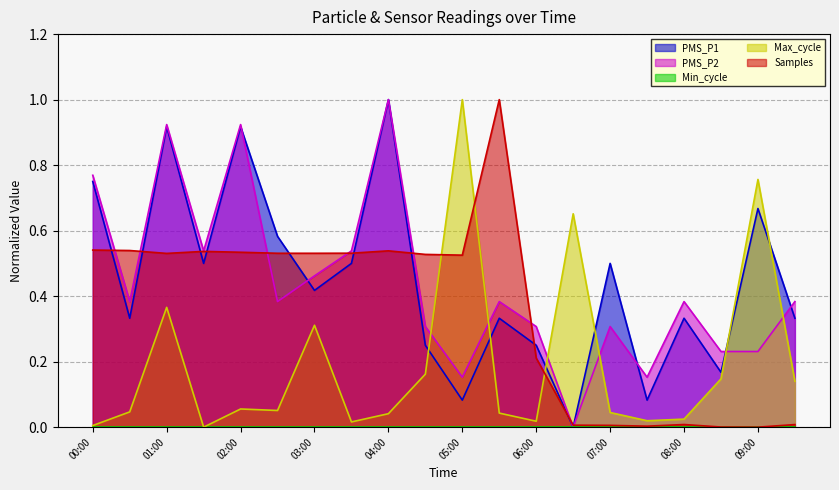

At which category is the sum across all series the highest?

01:00